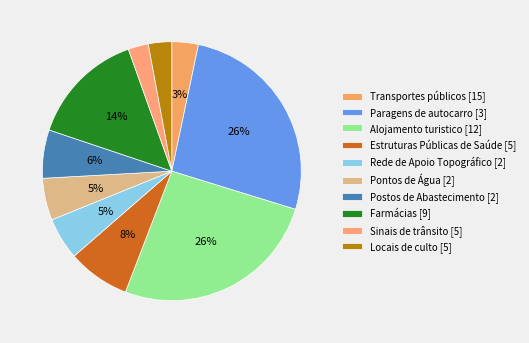

Combined, what portion of the pie is Estruturas Públicas de Saúde [5] and Farmácias [9]?

22.2%